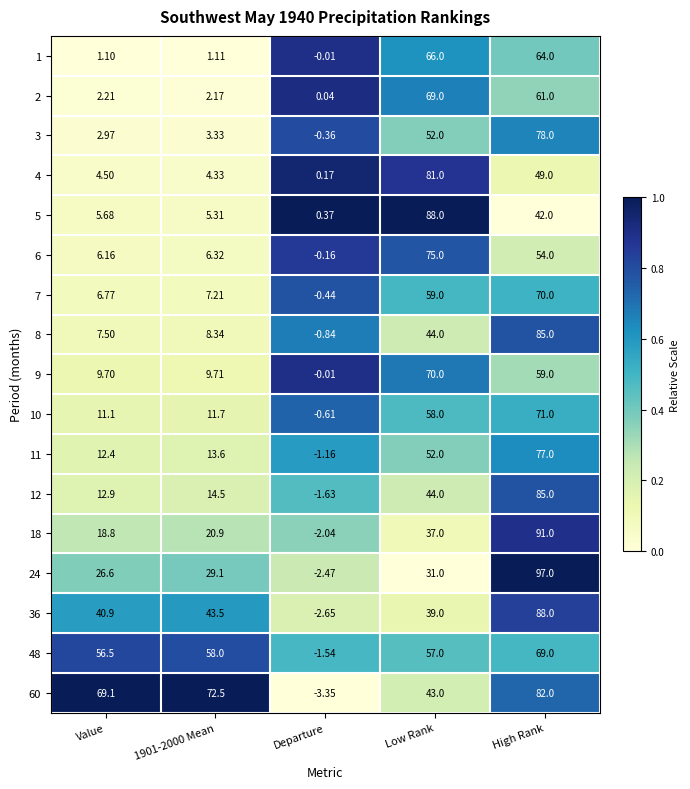

Is the value of 9 at 1901-2000 Mean greater than the value of 1 at 1901-2000 Mean?

Yes